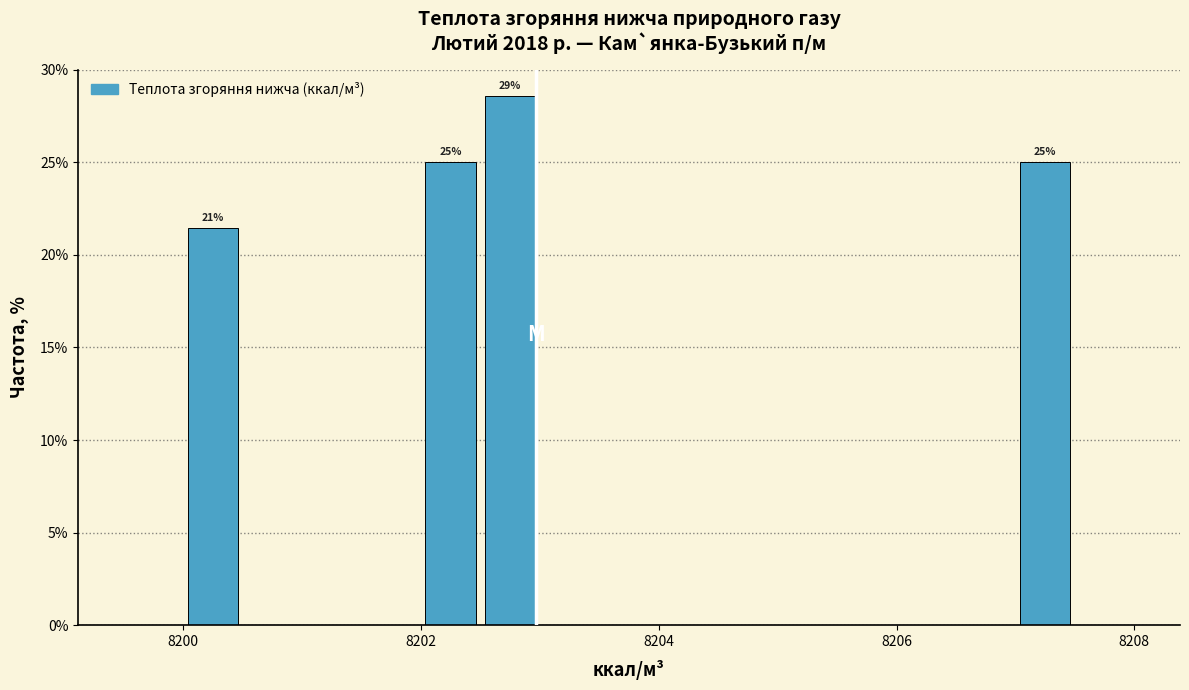

Read against the x-axis, roughly where is the centre of the tallest bar?

8202.8